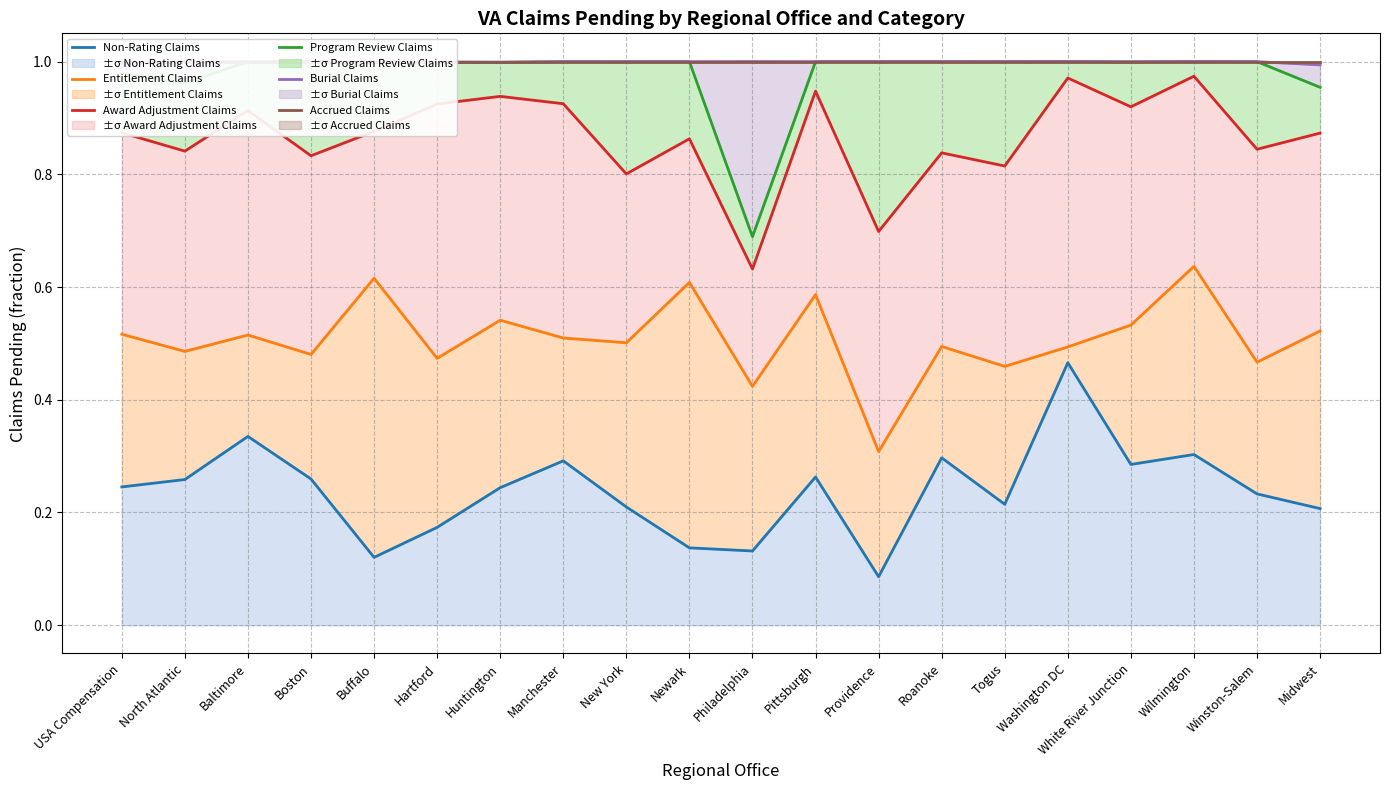

What is the label of the 7th point from the left?

Huntington